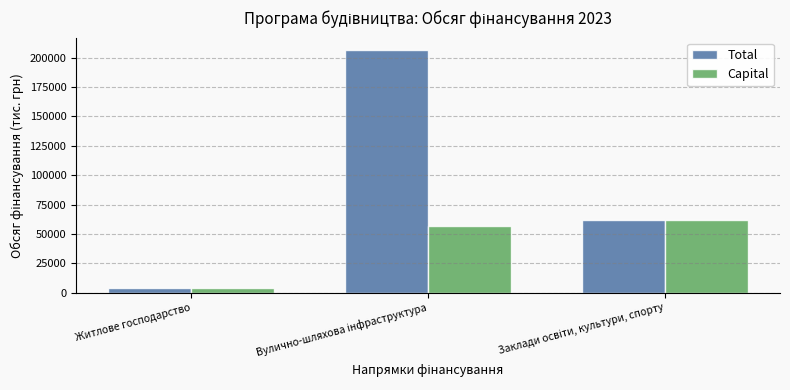

Does the chart contain stacked bars?

No